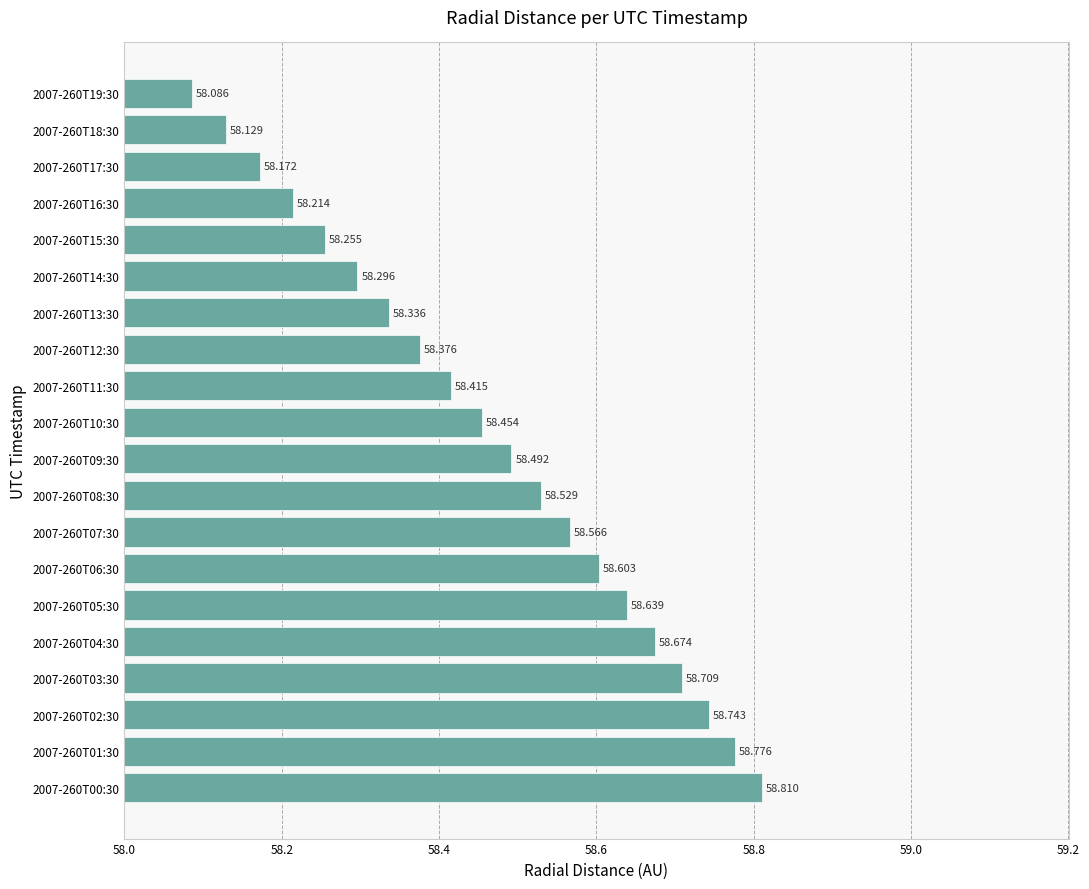

What is the average value?

58.5